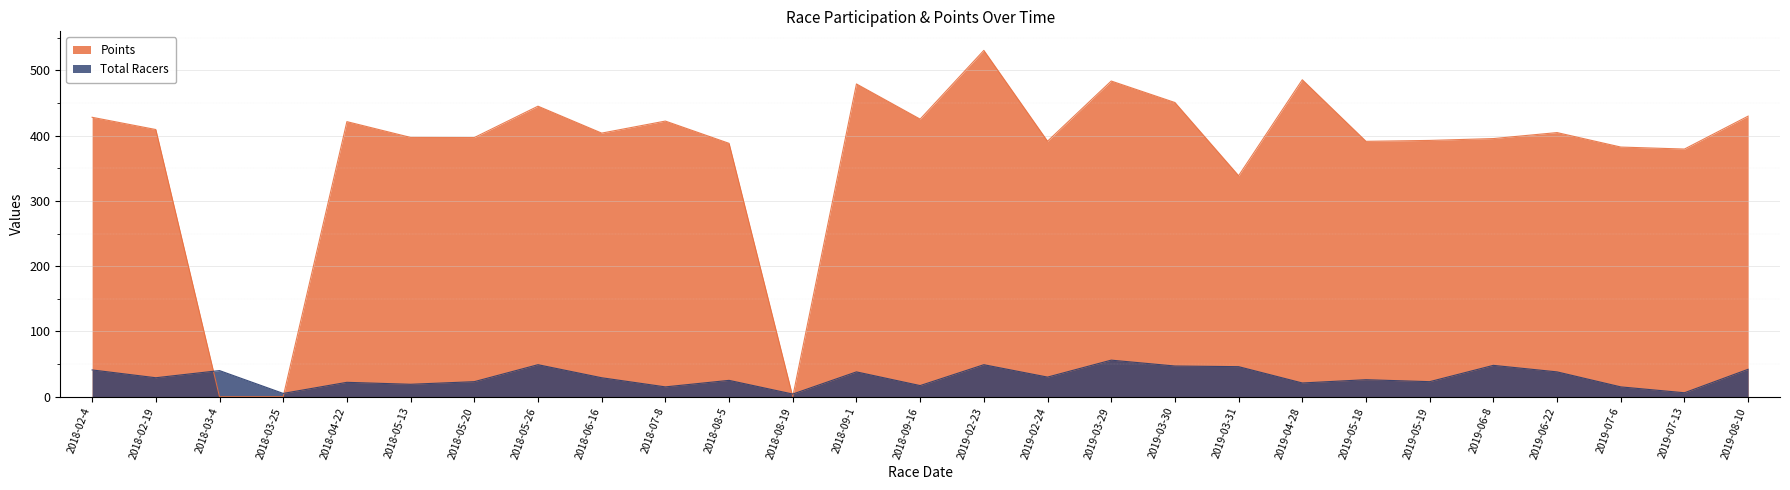

At which label does Points first exceed 403?

2018-02-4